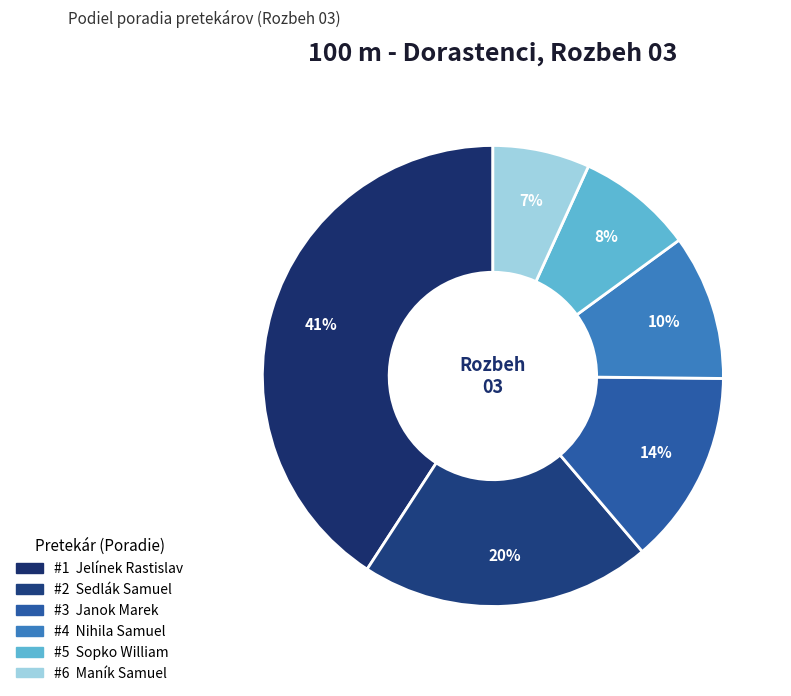

How many segments does this pie chart have?

6